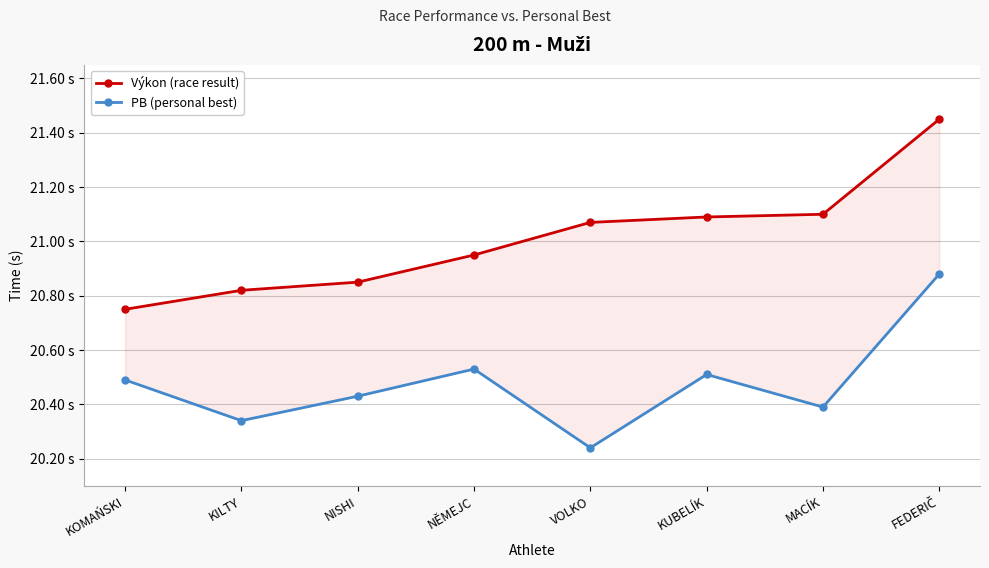

Reading left to right, transcribe all the data shown in this chart.

Výkon (race result): KOMAŃSKI=20.8	KILTY=20.8	NISHI=20.9	NĚMEJC=20.9	VOLKO=21.1	KUBELÍK=21.1	MACÍK=21.1	FEDERIČ=21.4
PB (personal best): KOMAŃSKI=20.5	KILTY=20.3	NISHI=20.4	NĚMEJC=20.5	VOLKO=20.2	KUBELÍK=20.5	MACÍK=20.4	FEDERIČ=20.9